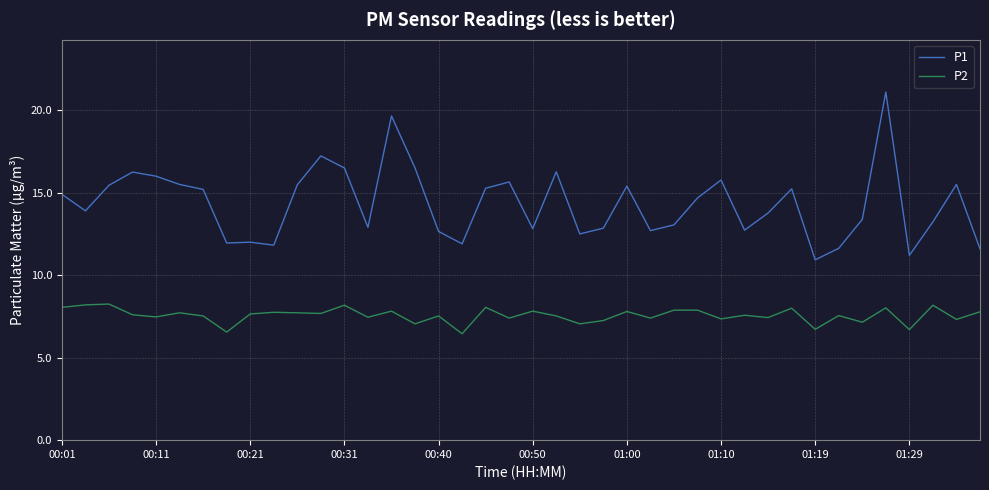

Which series has the largest total across all categories?

P1